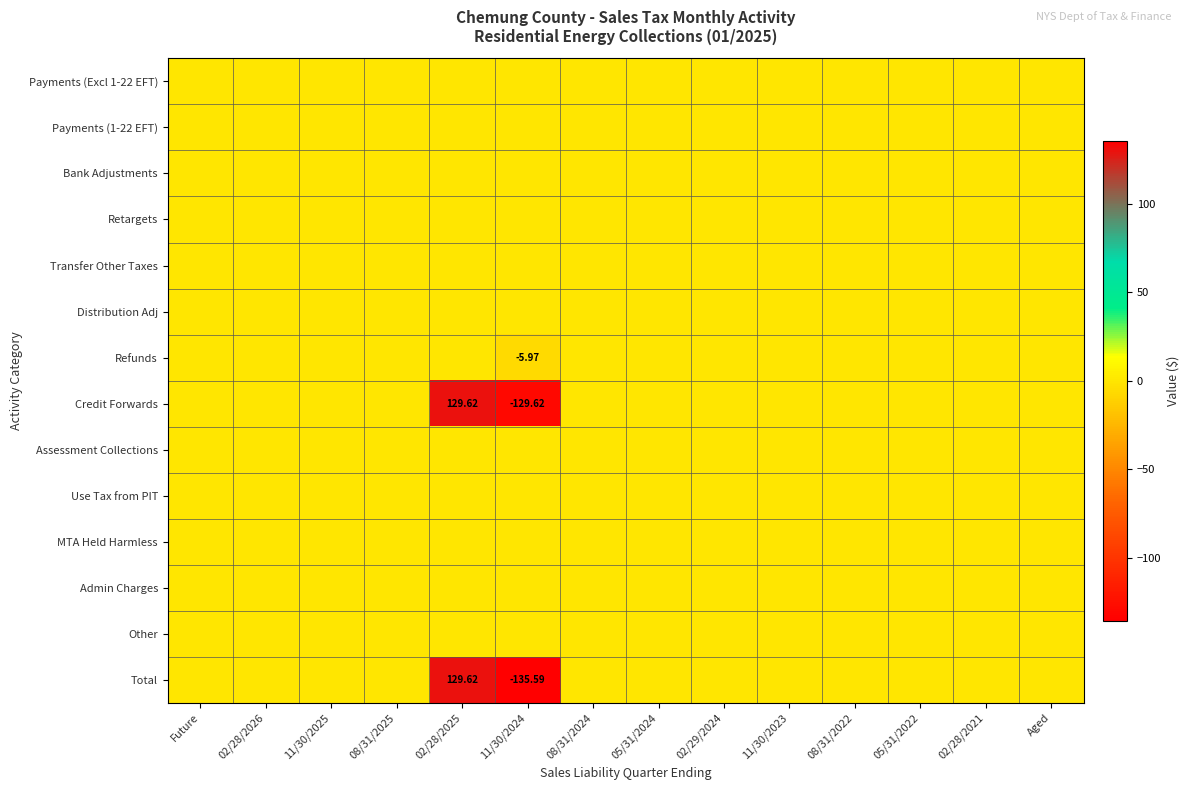

List the labels in order of Assessment Collections value, largest first.

Future, 02/28/2026, 11/30/2025, 08/31/2025, 02/28/2025, 11/30/2024, 08/31/2024, 05/31/2024, 02/29/2024, 11/30/2023, 08/31/2022, 05/31/2022, 02/28/2021, Aged